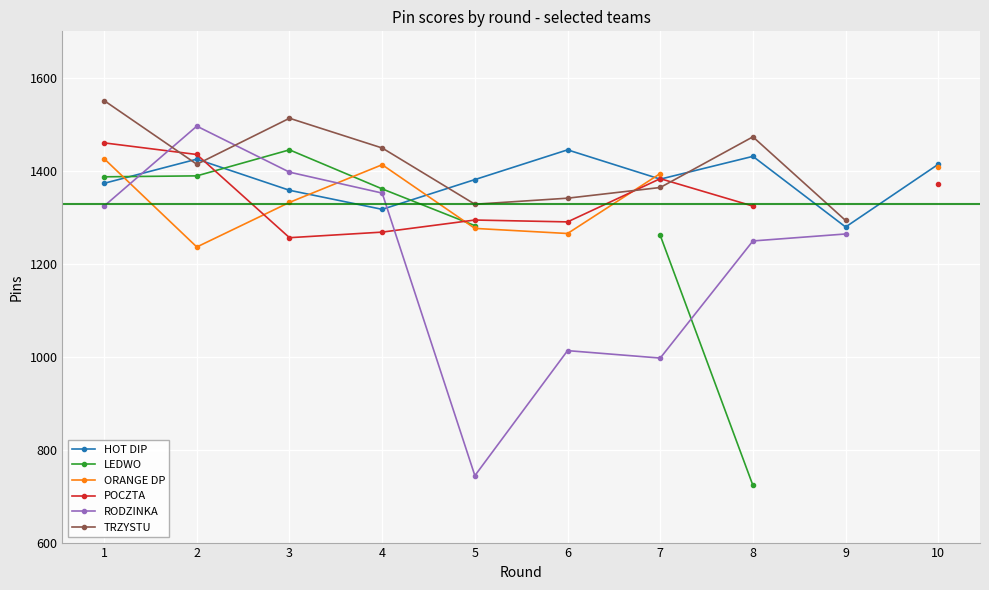

What is the highest value of the HOT DIP series?

1445